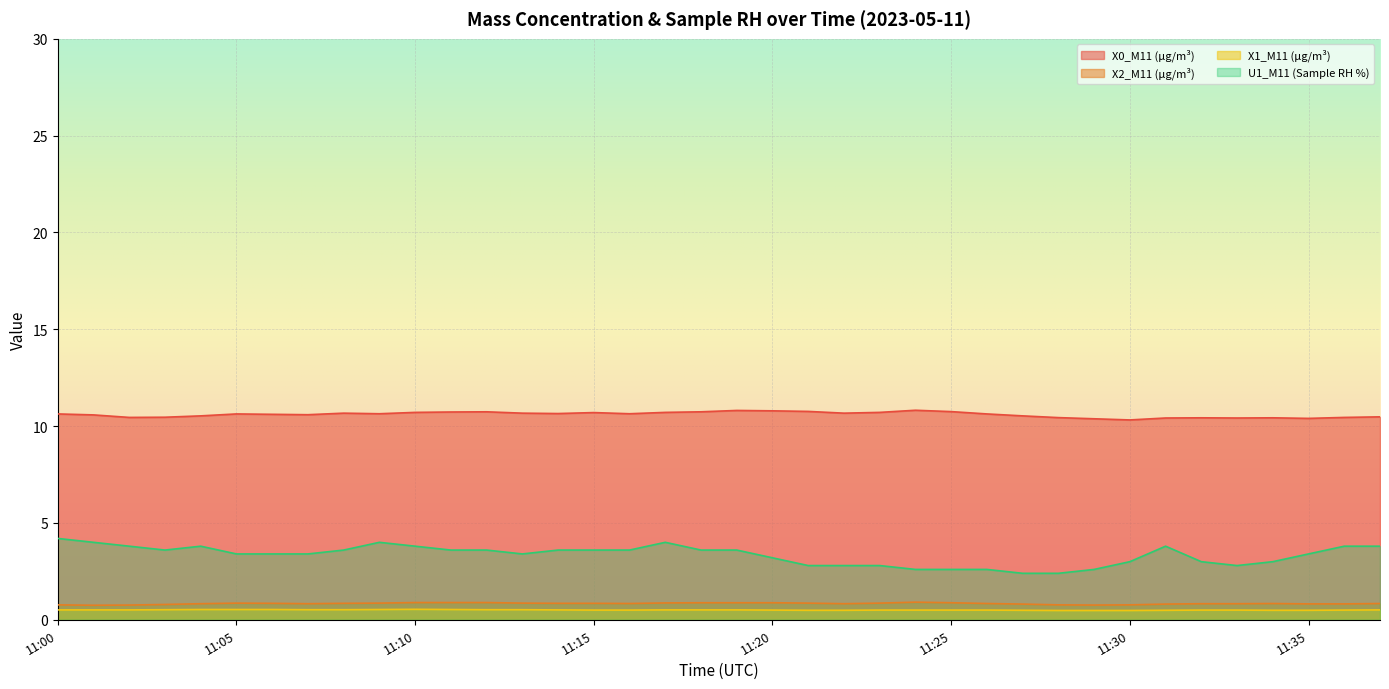

How many series are shown in this chart?

4